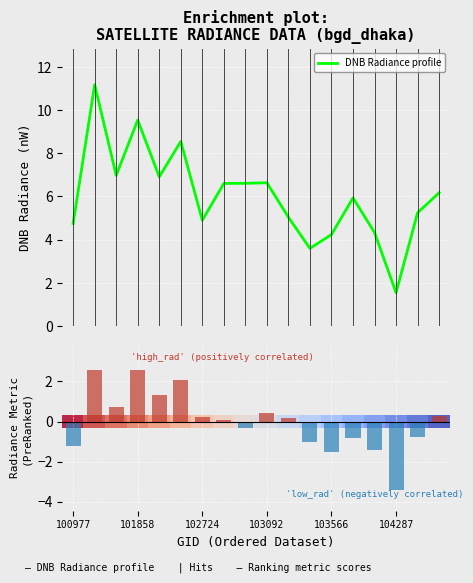

What is the maximum value for DNB Radiance profile?

11.2